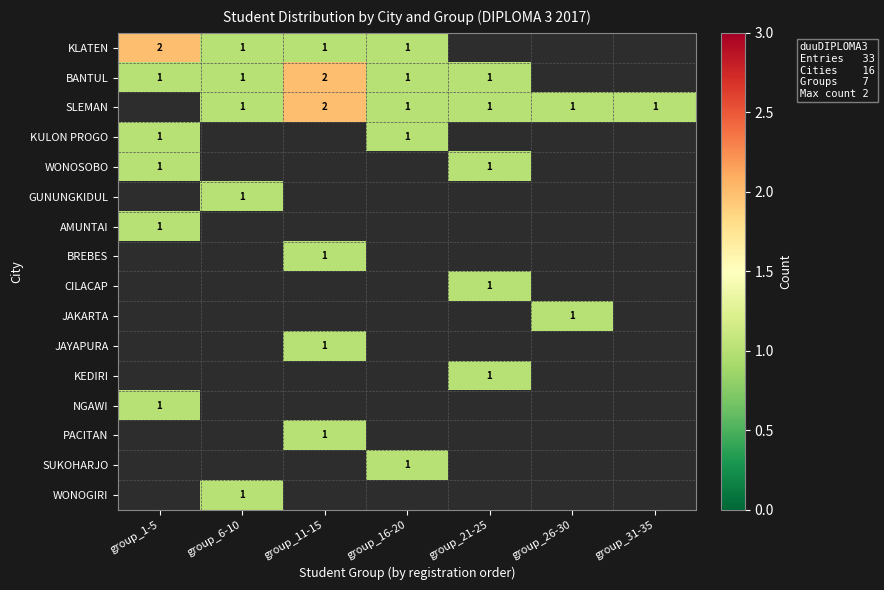

What is the minimum value shown in the chart?

1.0